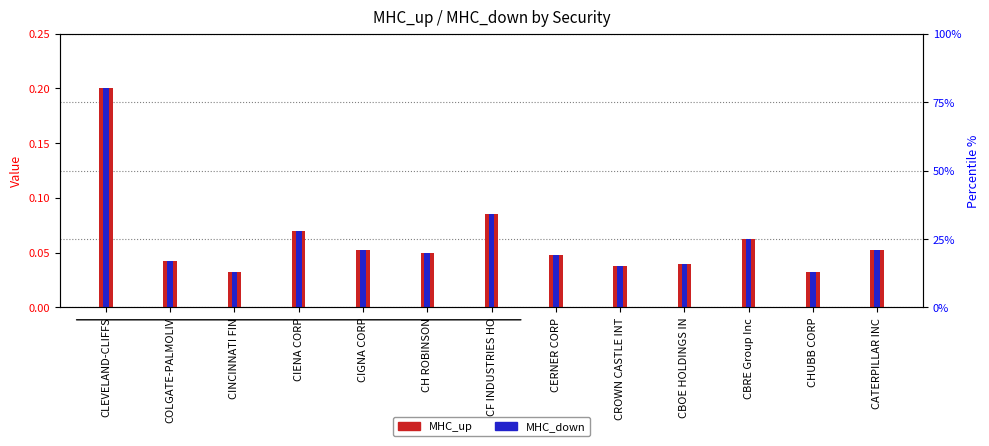

What is the total value across all series at CROWN CASTLE INT?

0.1